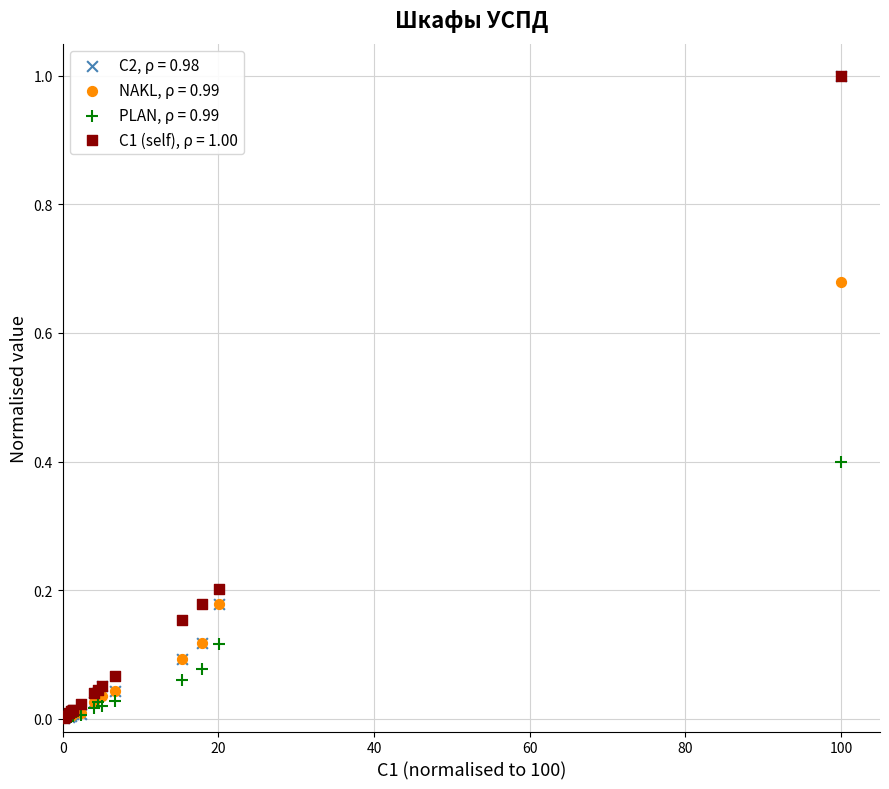

What are all the series names shown in the legend?

C2, ρ = 0.98, NAKL, ρ = 0.99, PLAN, ρ = 0.99, C1 (self), ρ = 1.00